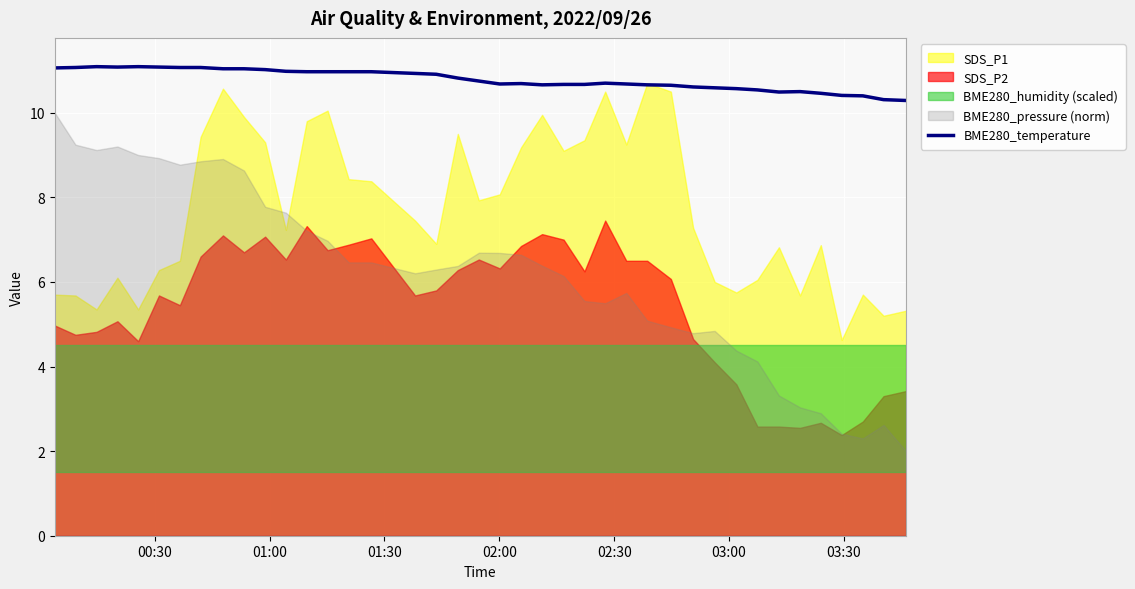

What is the minimum value for BME280_temperature?

10.3